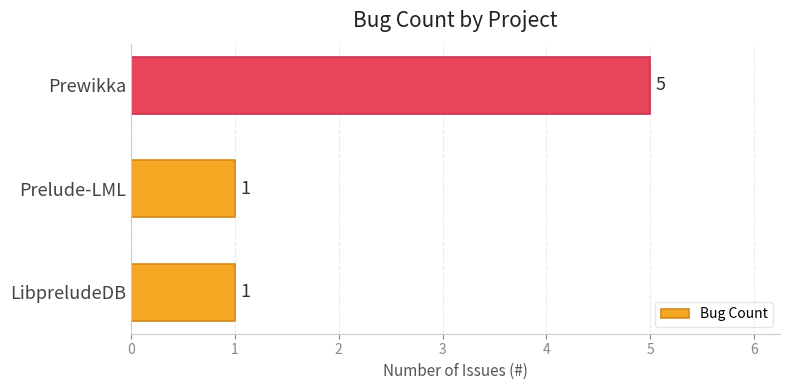

Which has a higher value, LibpreludeDB or Prewikka?

Prewikka